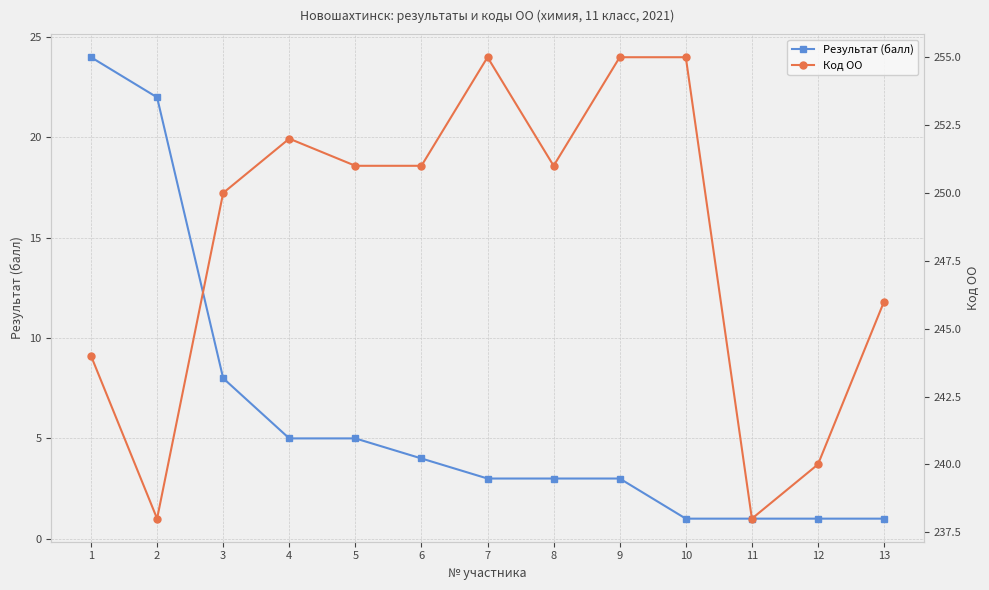

What is the total value across all series at 5?

256